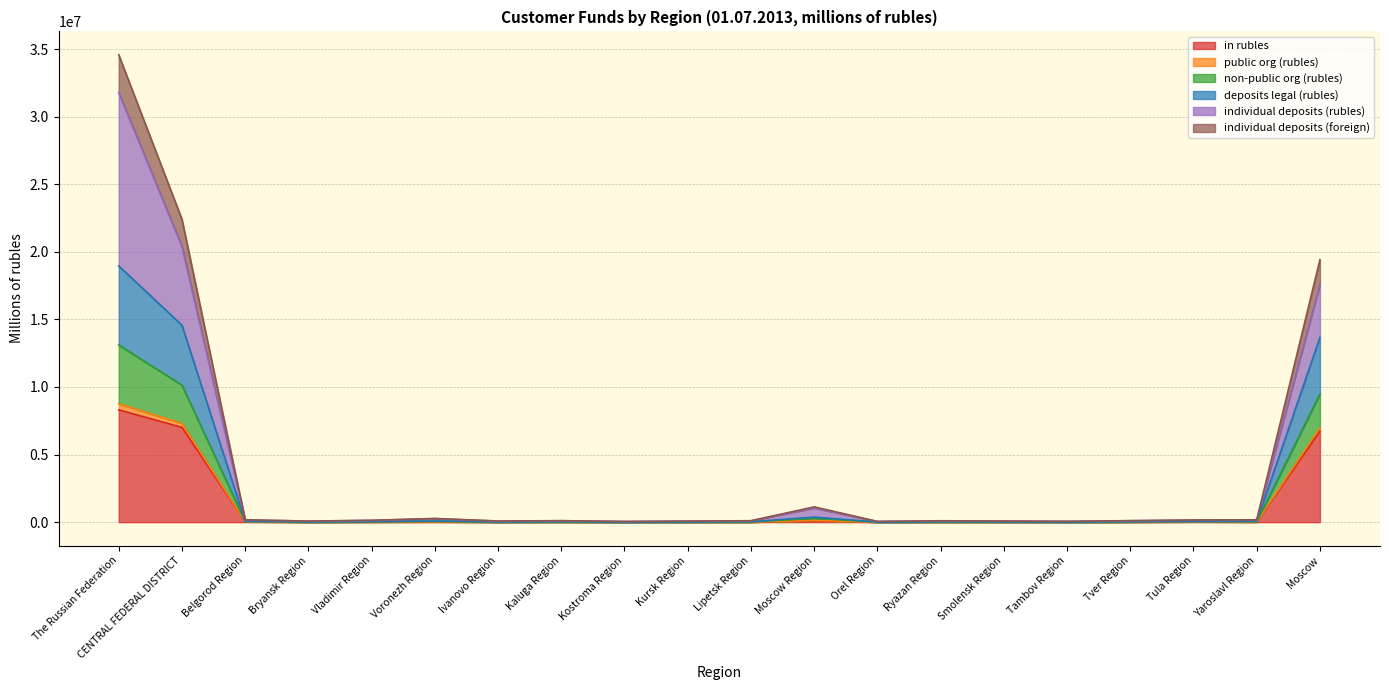

Does the chart have visible grid lines?

Yes